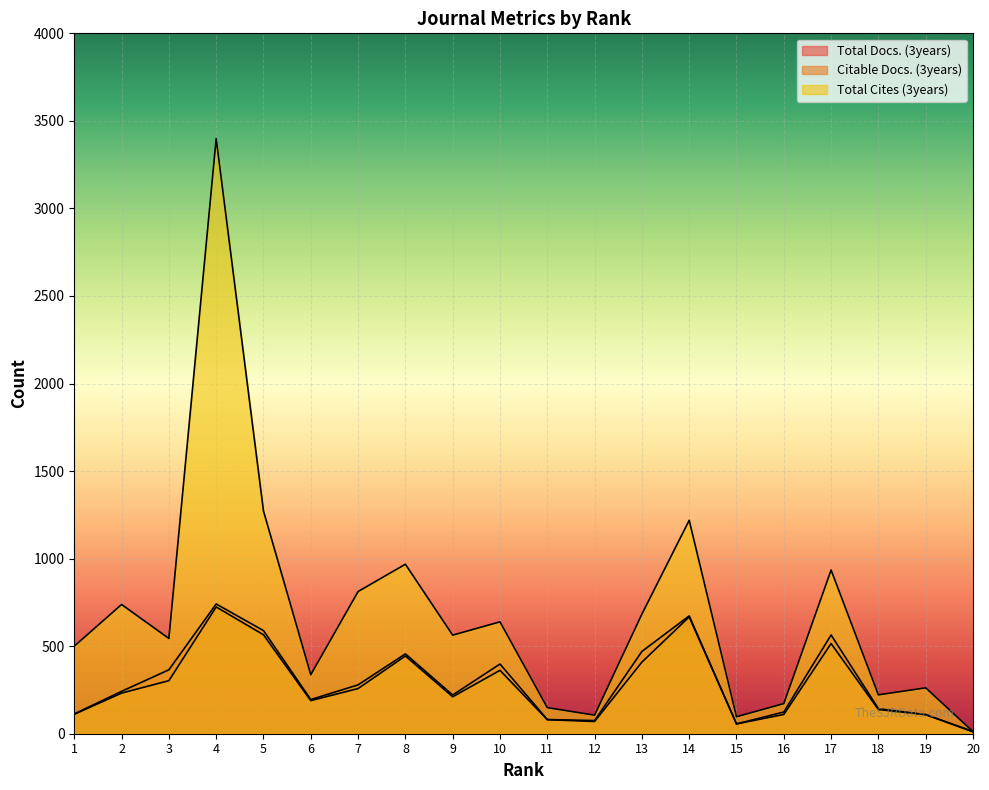

True or false: Total Docs. (3years) and Citable Docs. (3years) intersect in this chart.

False